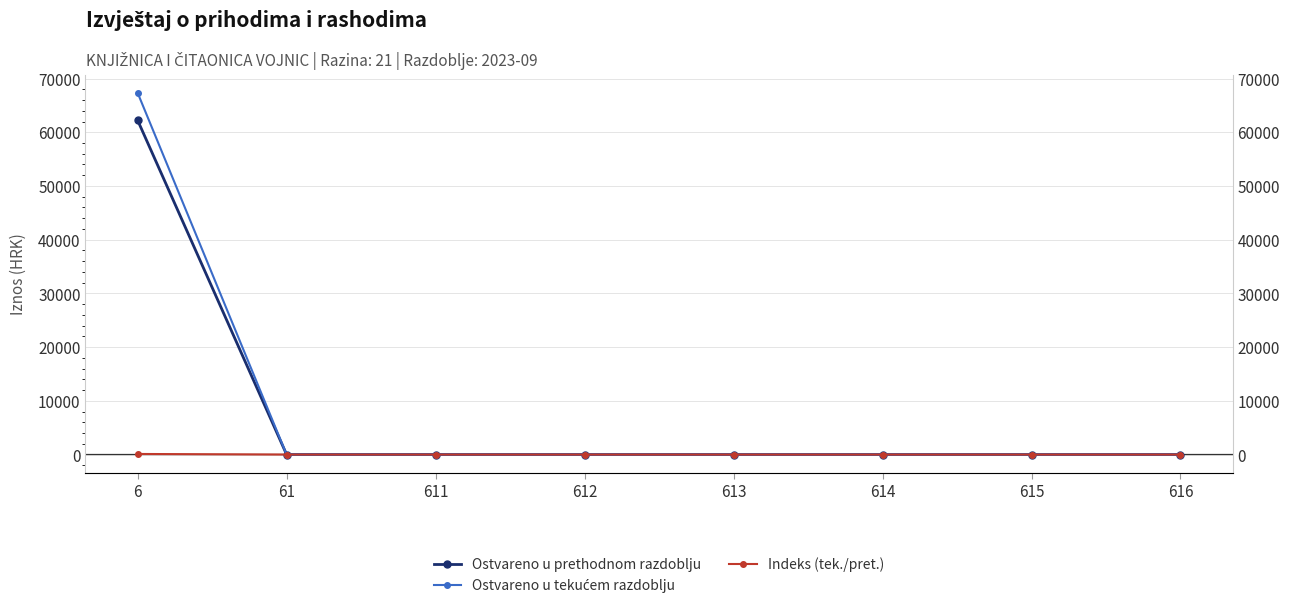

Does the chart have visible grid lines?

Yes